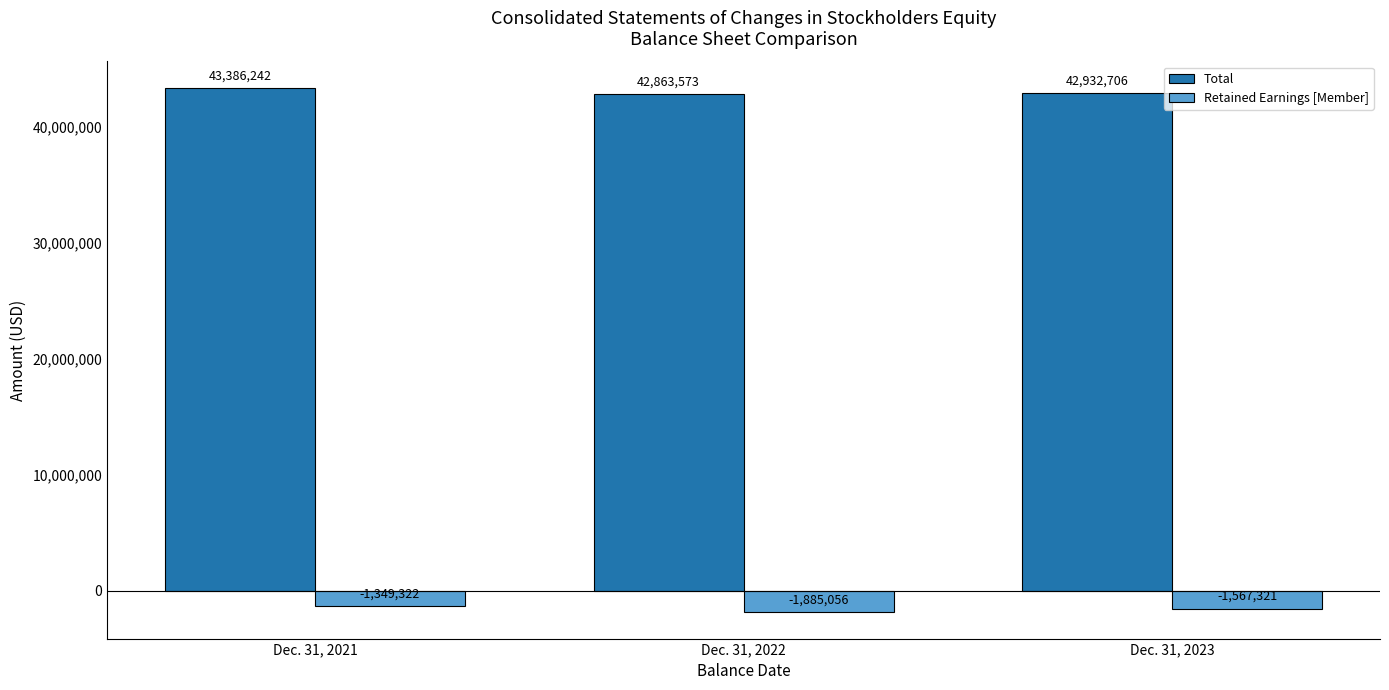

Is the value of Retained Earnings [Member] at Dec. 31, 2021 greater than the value of Total at Dec. 31, 2022?

No